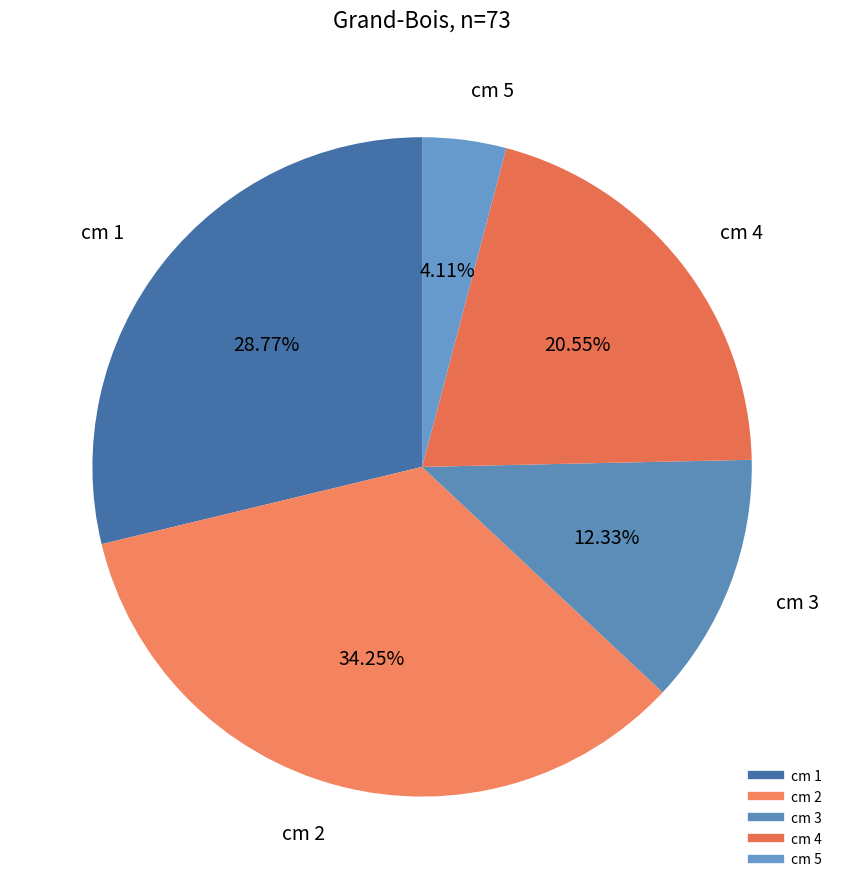

Count the number of slices in the pie.

5